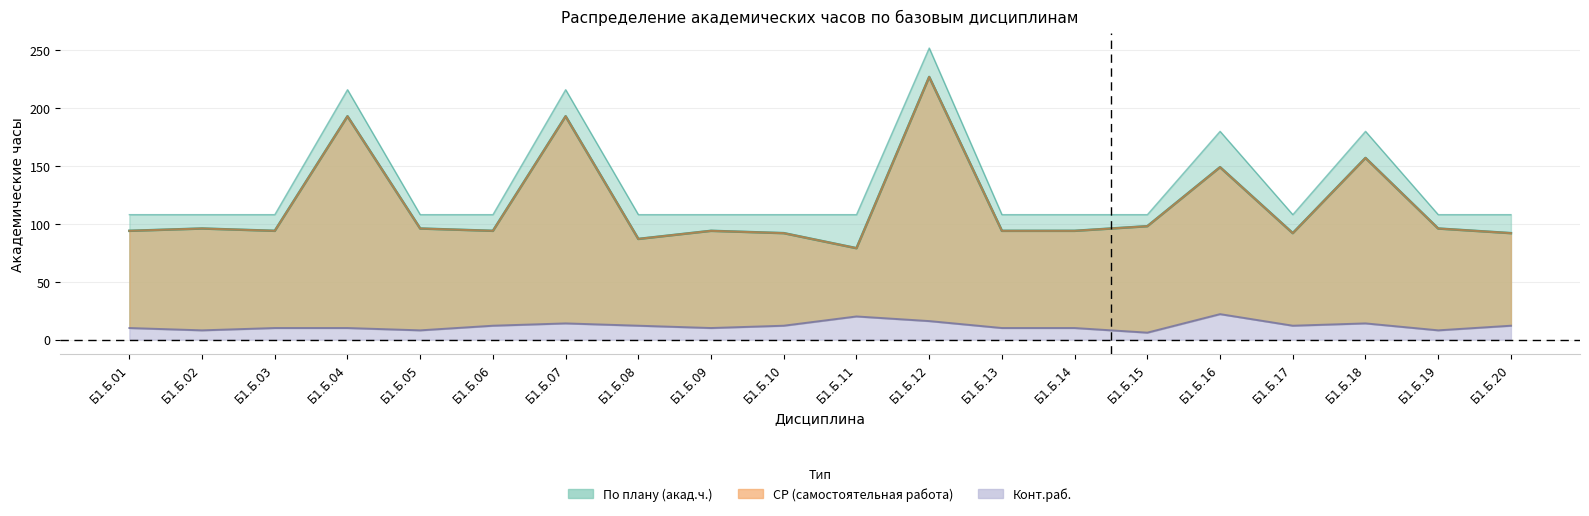

What is the sum of the По плану (акад.ч.) values at Б1.Б.05 and Б1.Б.06?

216